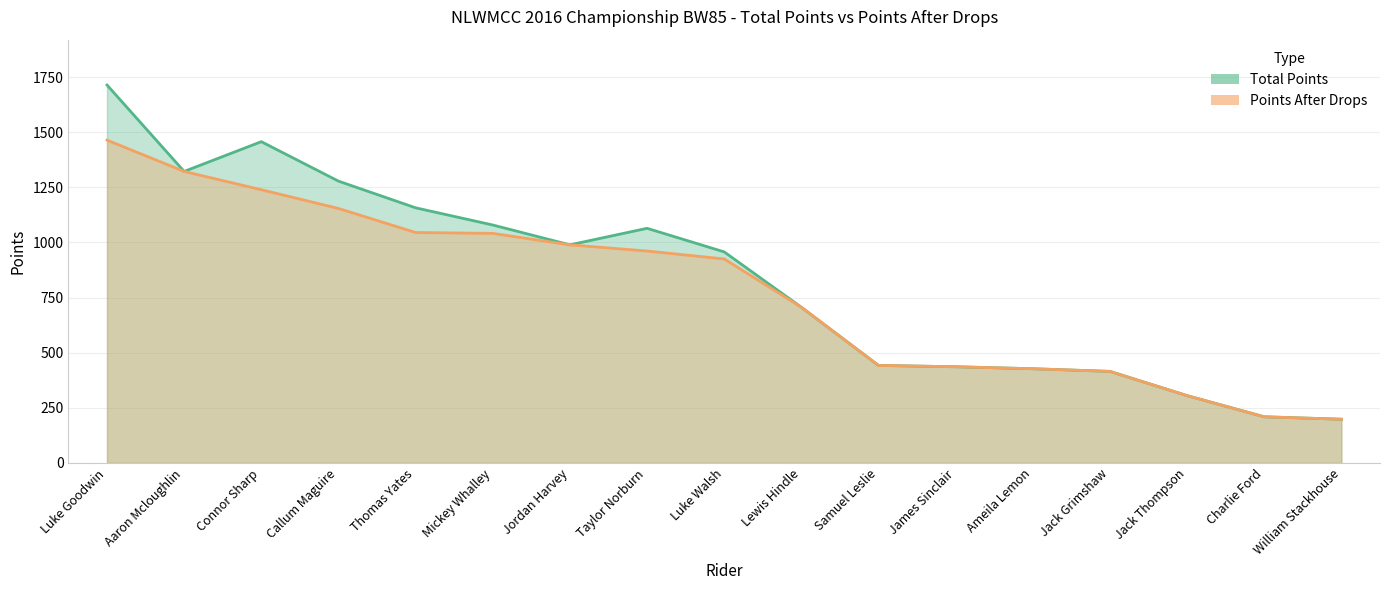

Which series has the largest total across all categories?

Total Points